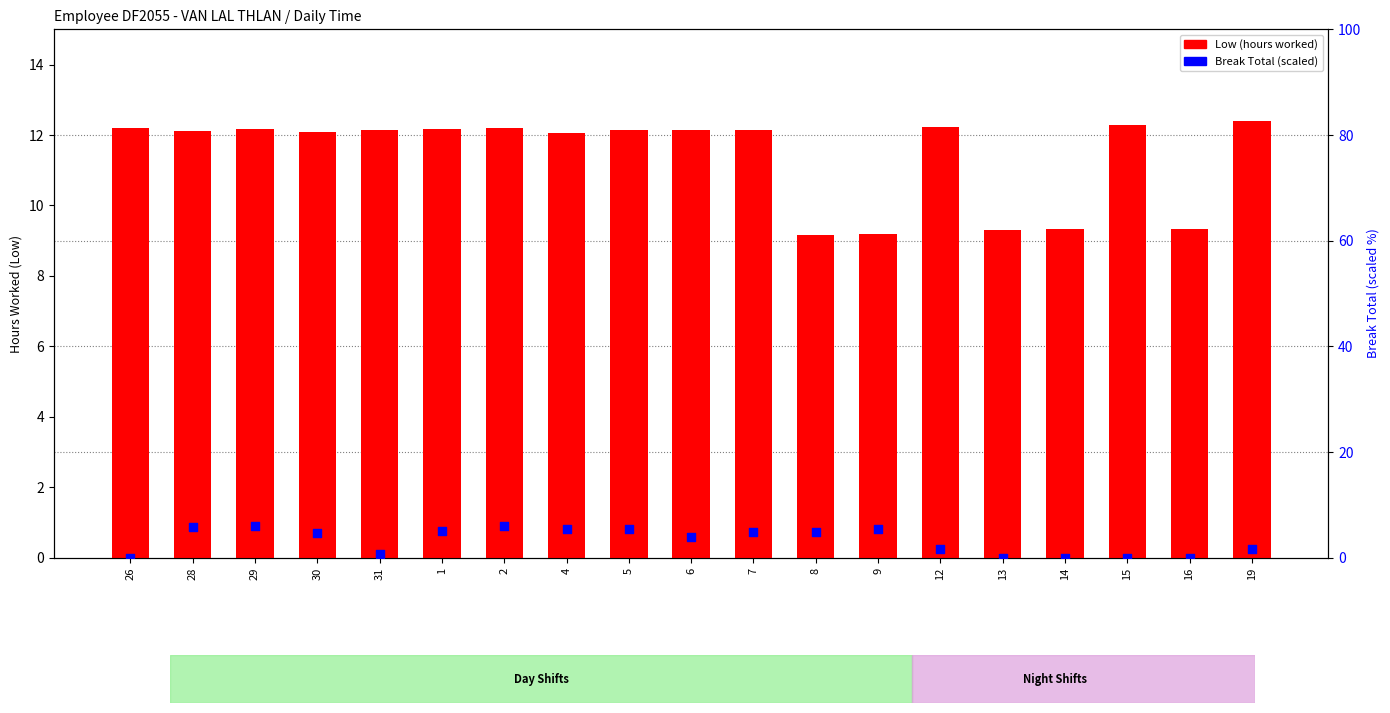

Is the value of Break Total (scaled) at 19 greater than the value of Low (hours worked) at 8?

No